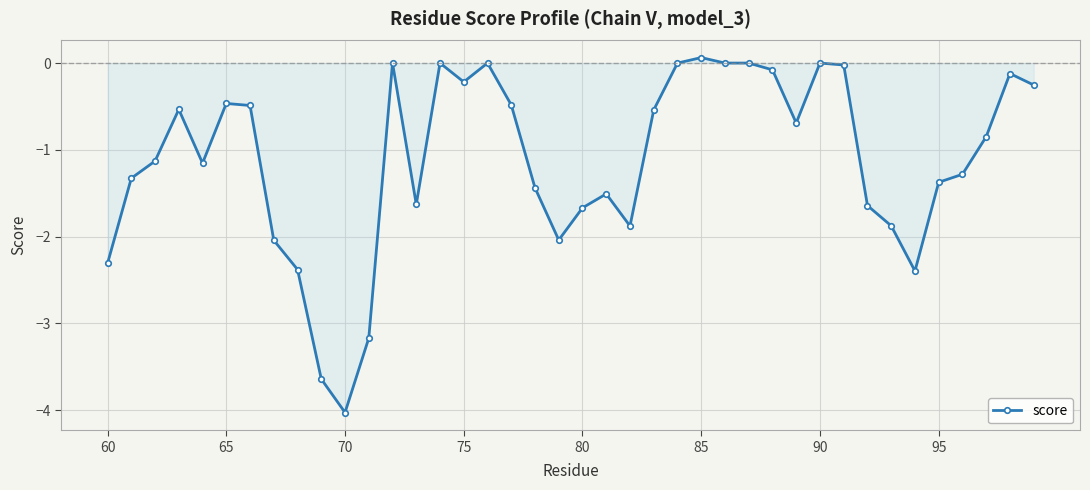

What is the smallest value displayed?

-4.0